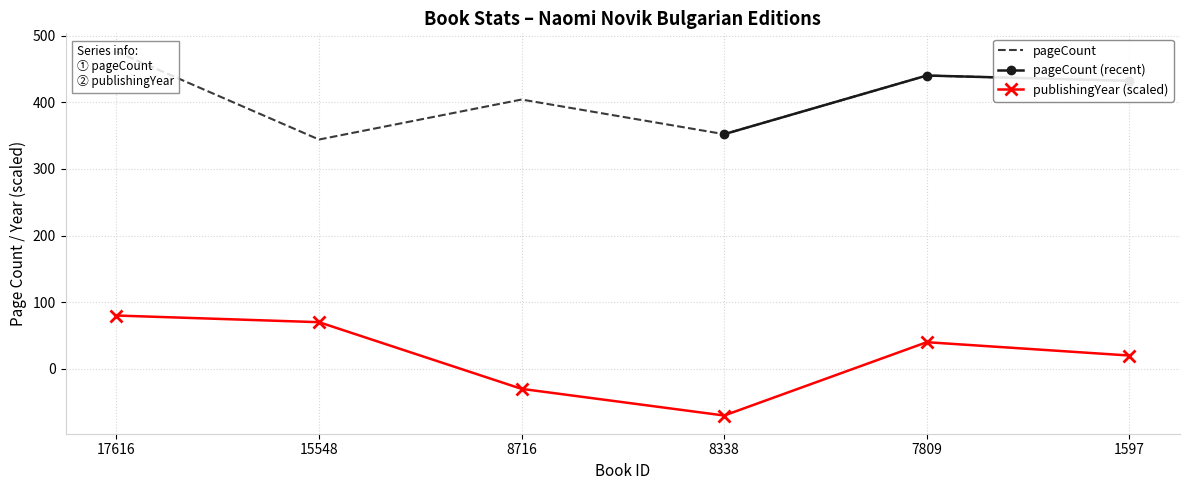

How many distinct data groups are displayed?

2